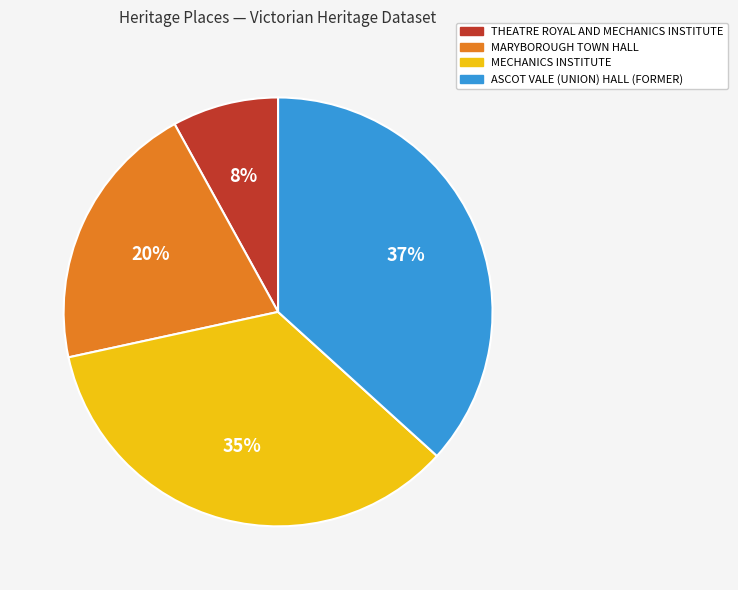

Which category has the biggest portion of the pie?

ASCOT VALE (UNION) HALL (FORMER)